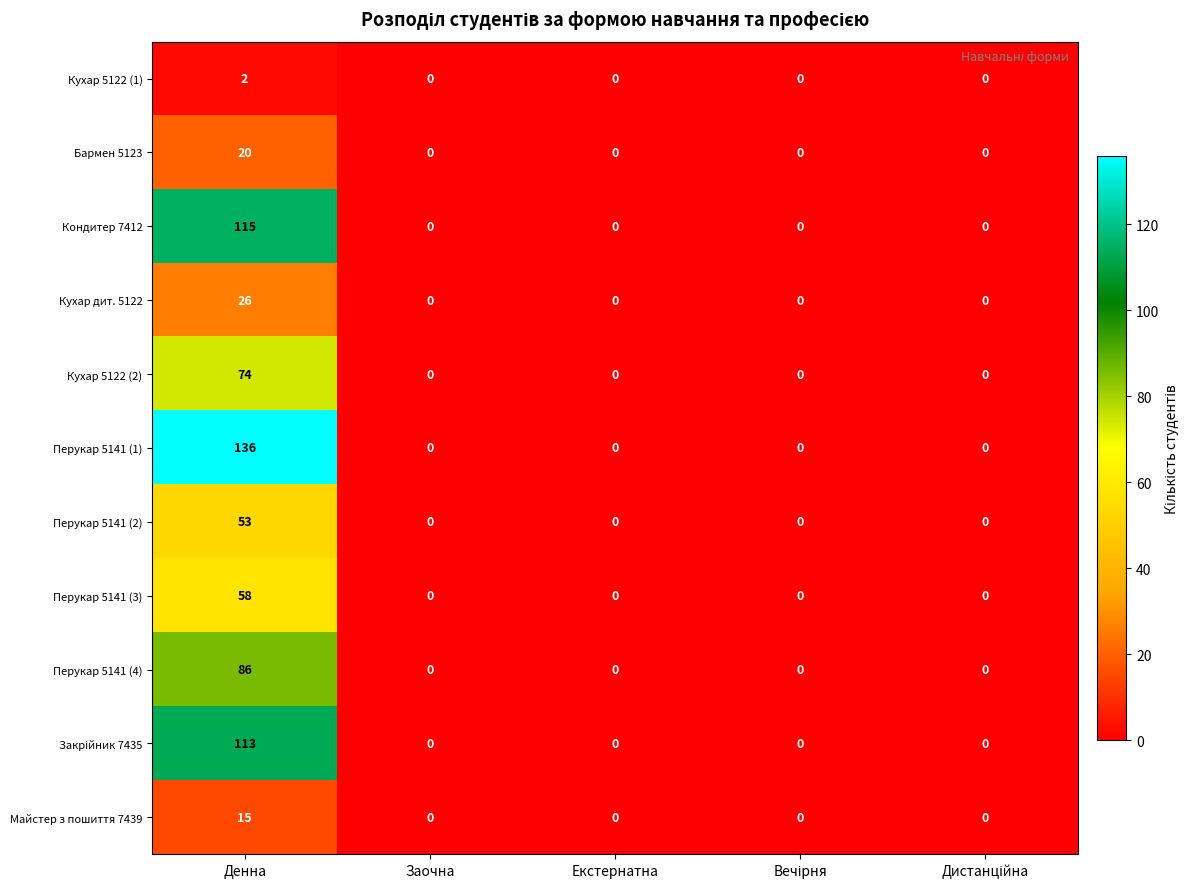

True or false: Кондитер 7412 has a value of 0 at Екстернатна.

True